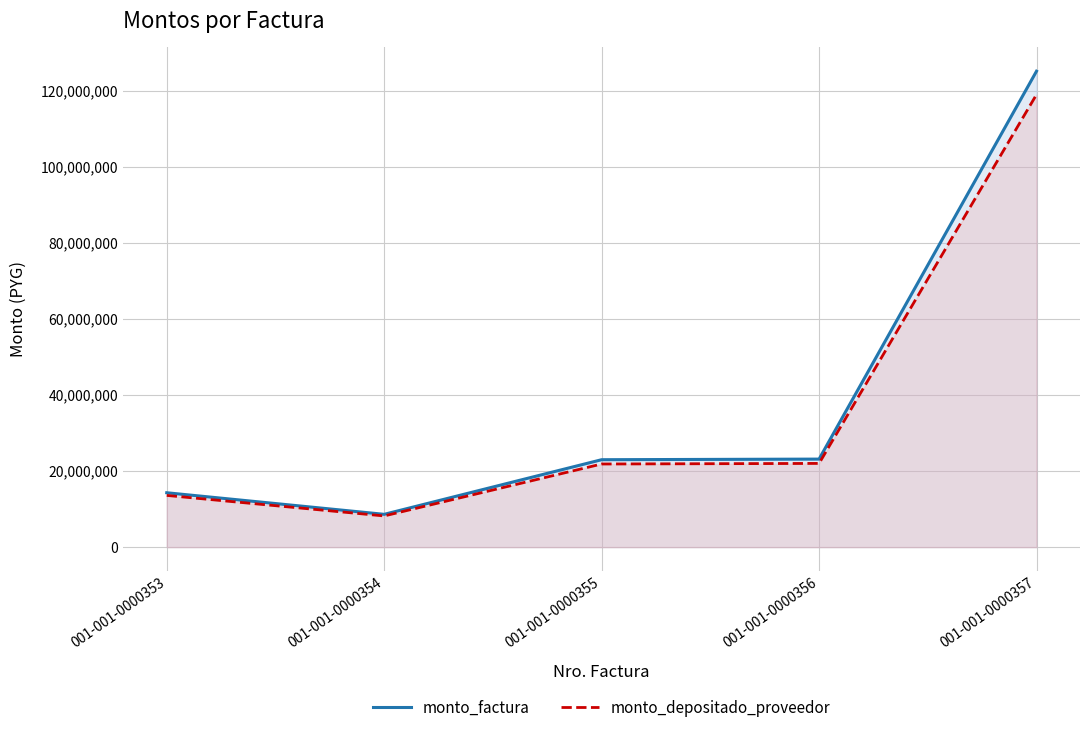

True or false: monto_factura and monto_depositado_proveedor cross at least once.

False